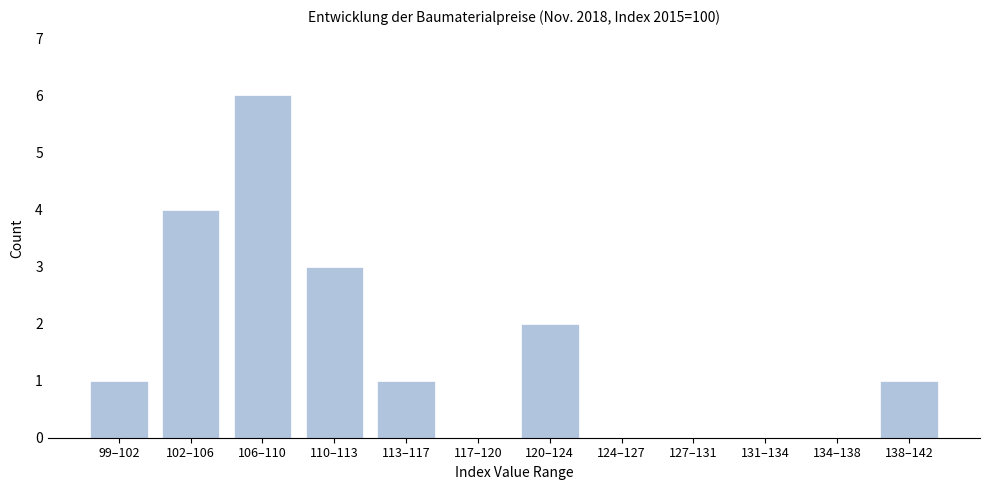

Reading left to right, what are all the values shown in this chart?

99–102=1	102–106=4	106–110=6	110–113=3	113–117=1	117–120=0	120–124=2	124–127=0	127–131=0	131–134=0	134–138=0	138–142=1